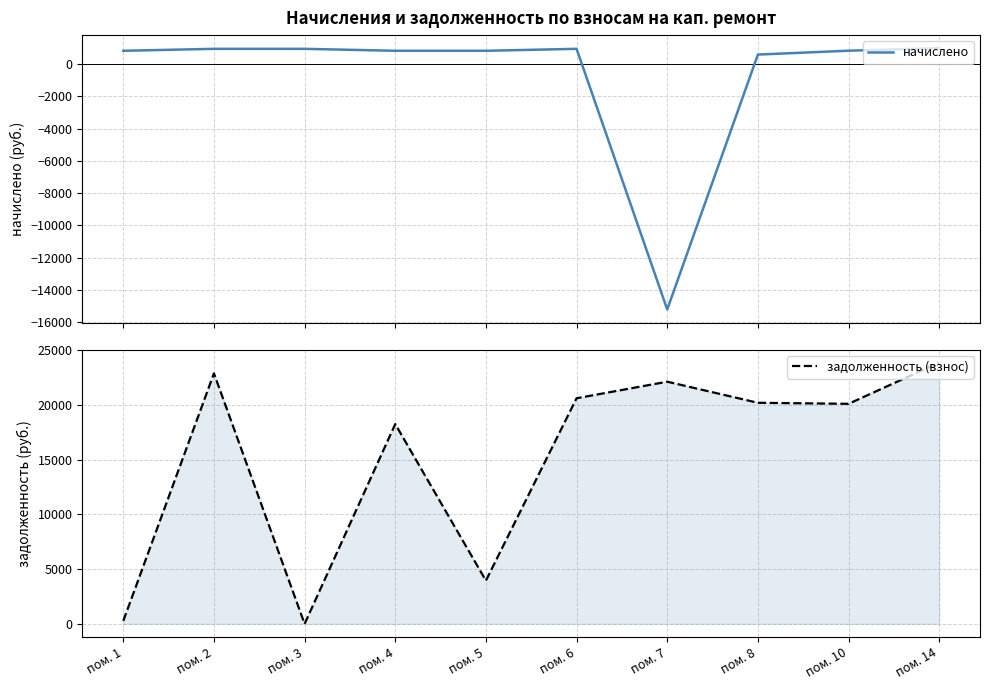

Rank the categories by задолженность (взнос) value from lowest to highest.

пом. 3, пом. 1, пом. 5, пом. 4, пом. 10, пом. 8, пом. 6, пом. 7, пом. 2, пом. 14